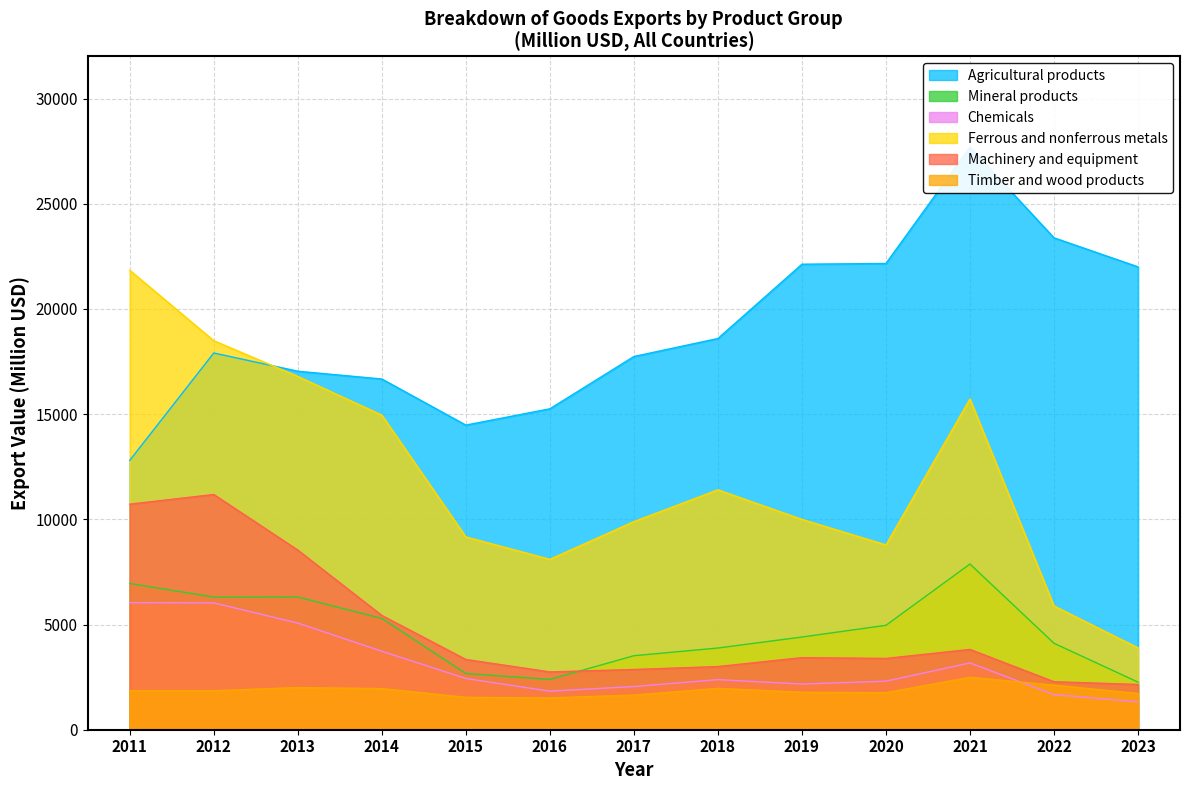

Count the number of data series in this chart.

6